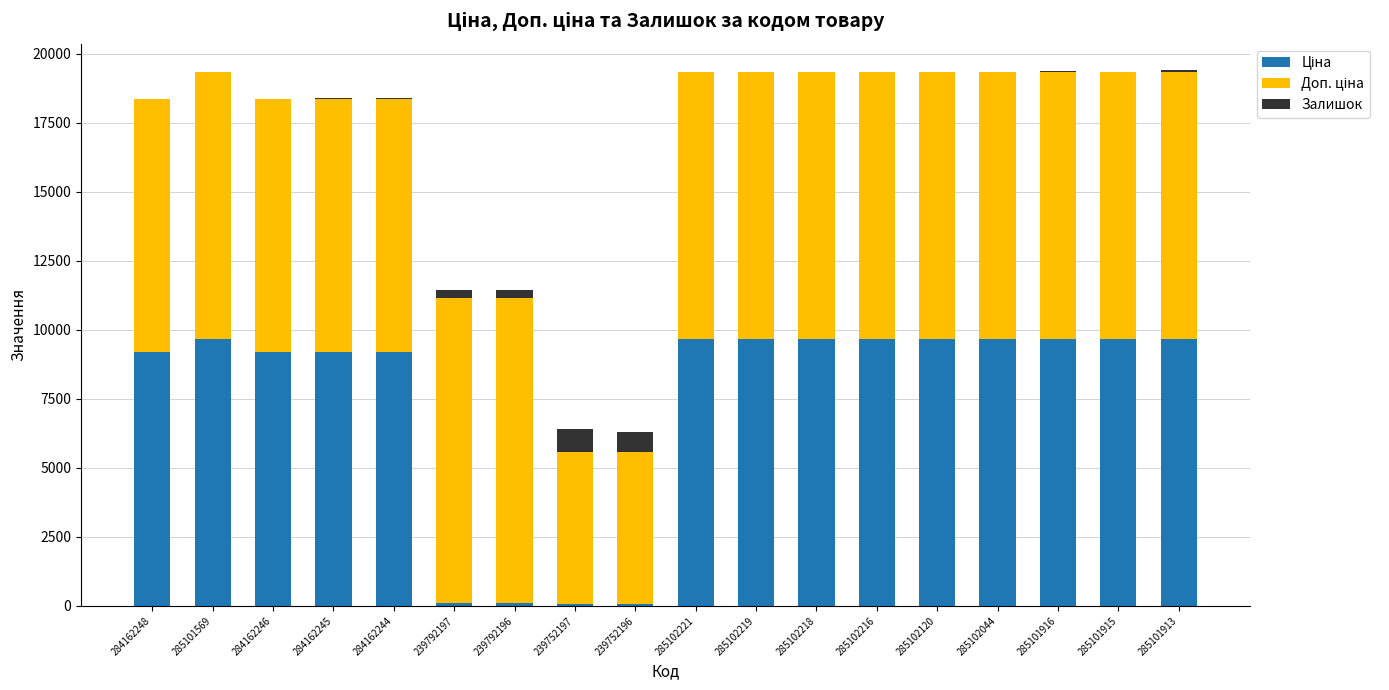

What is the total value across all series at 285102120?

19329.3